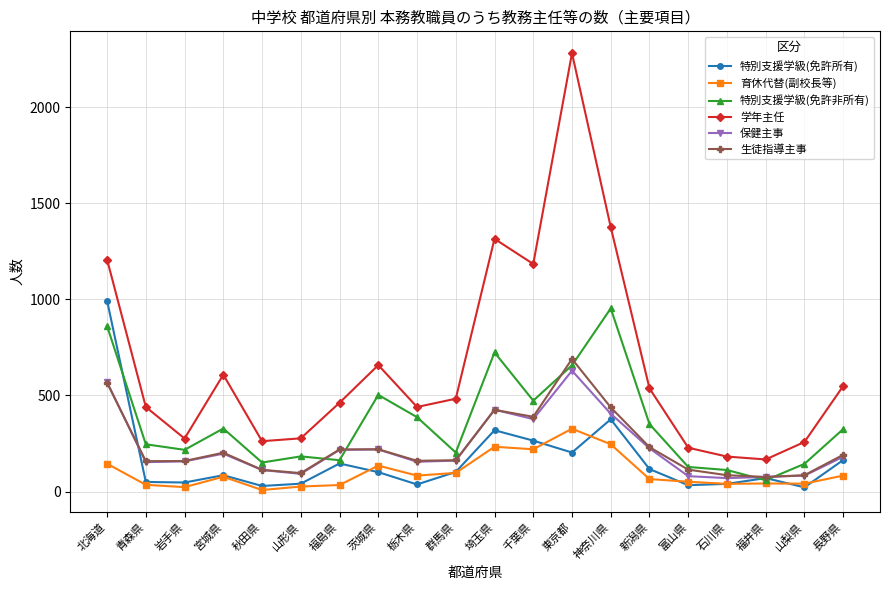

Does the chart have visible grid lines?

Yes